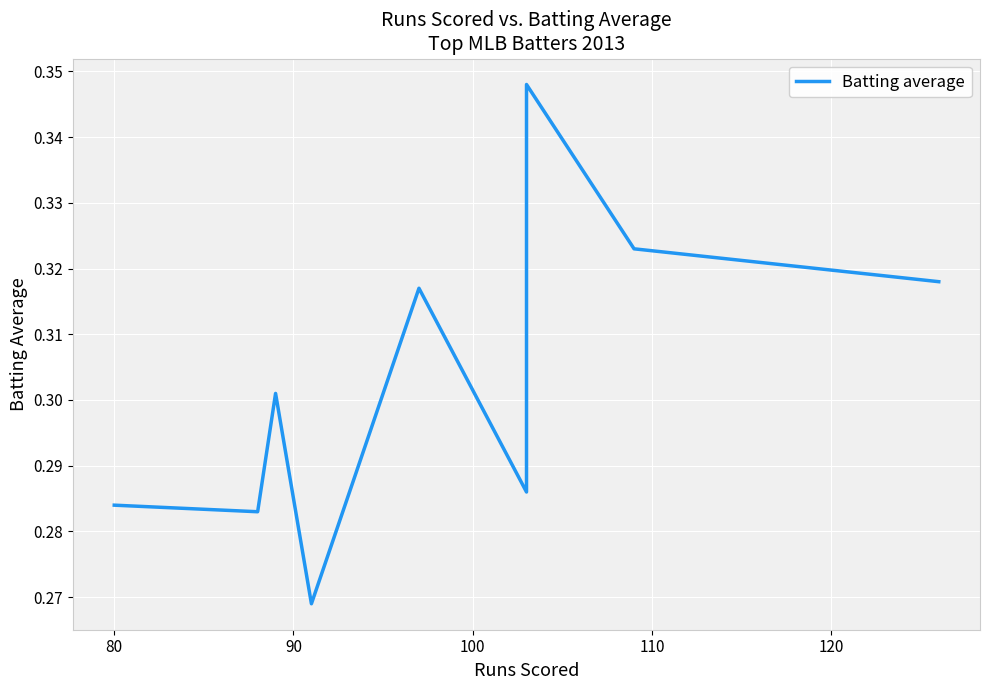

What is the maximum value shown in the chart?

0.3